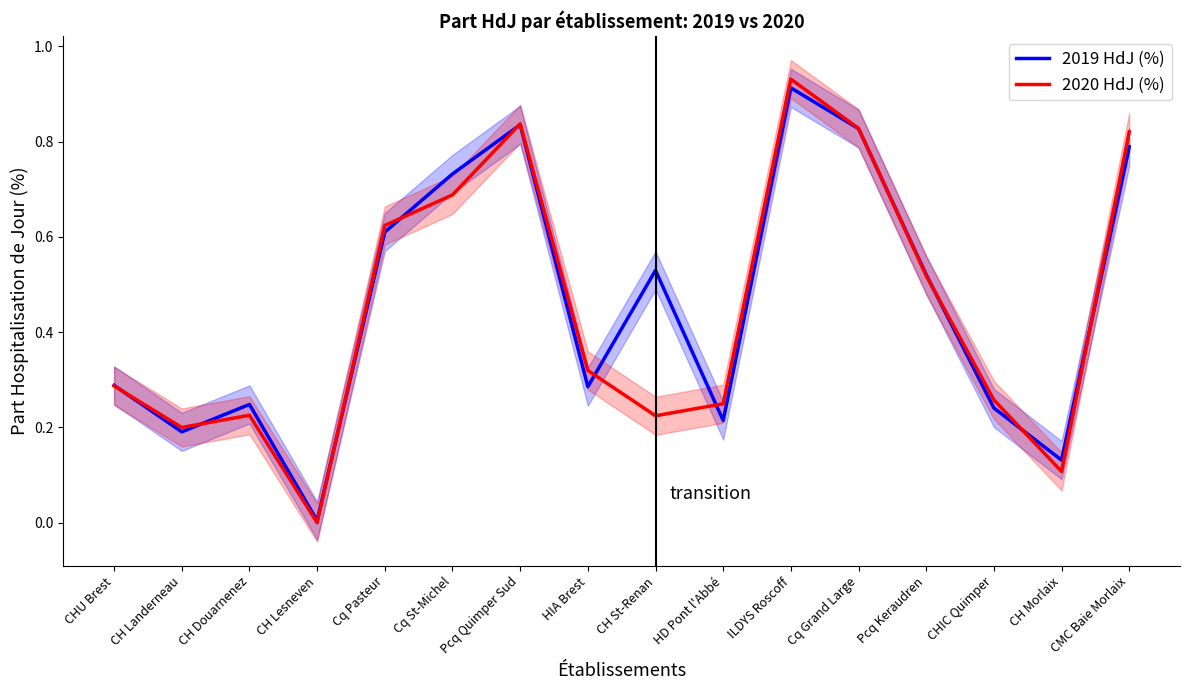

After their last crossing, which series has the higher values: 2020 HdJ (%) or 2019 HdJ (%)?

2020 HdJ (%)